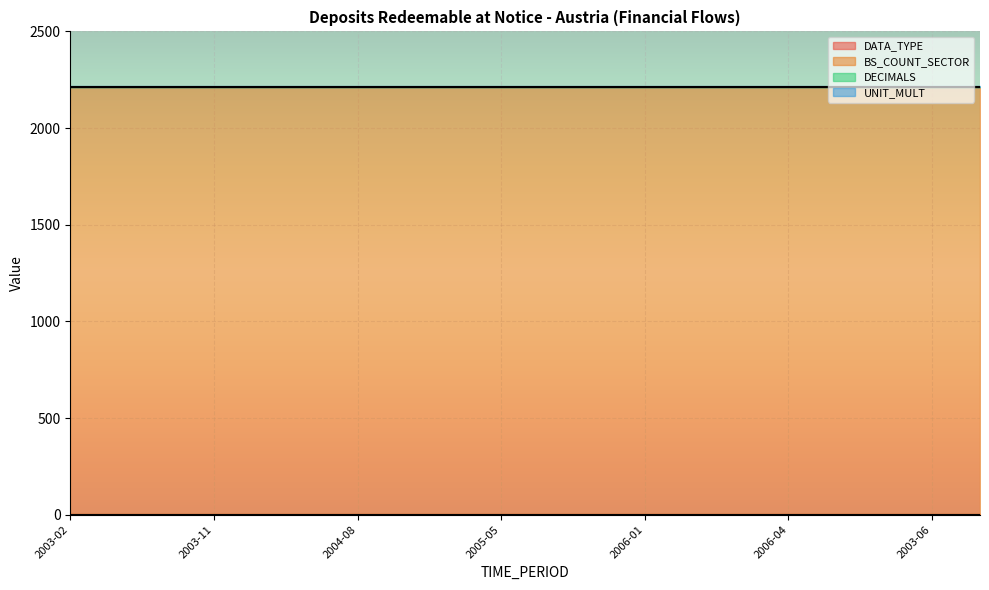

Which series has the widest spread of values?

DATA_TYPE